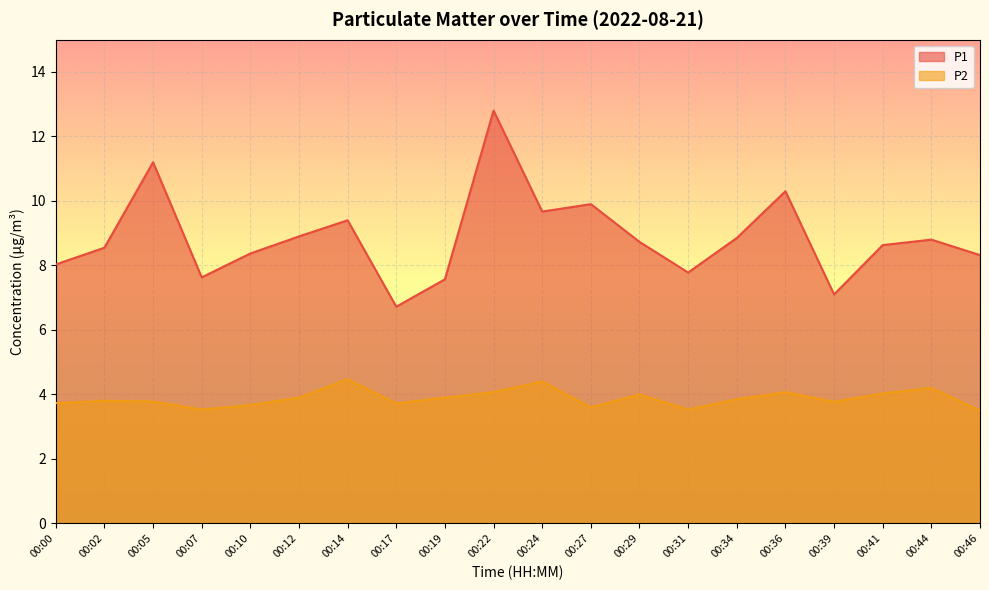

What is the total value across all series at 00:31?

11.3